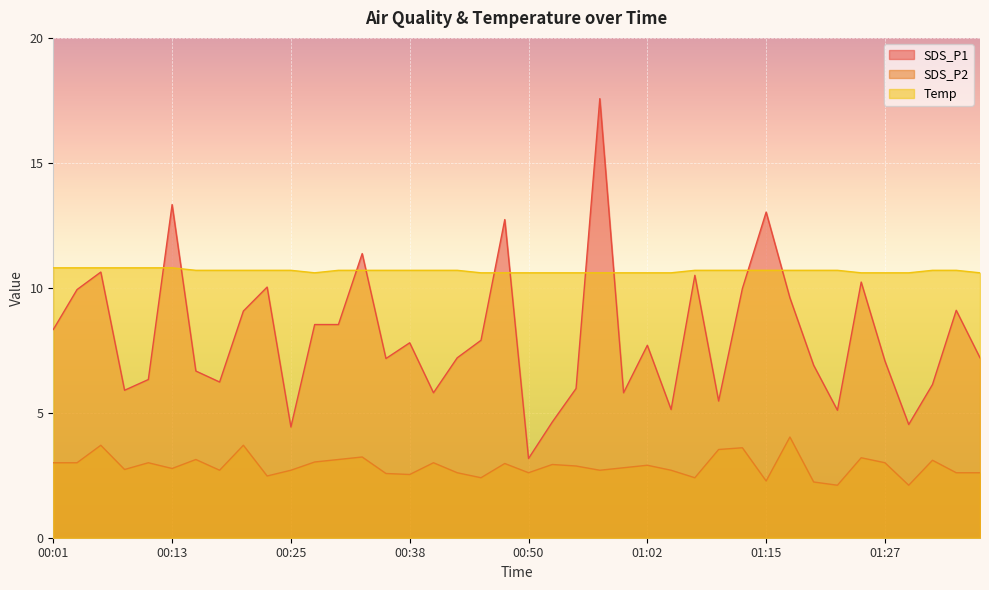

What is the total value across all series at 00:25?

17.8